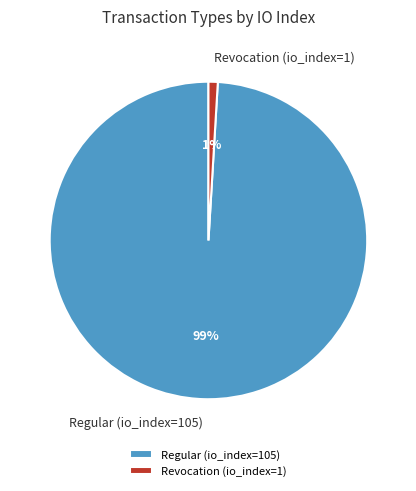

To the nearest percent, what percentage of the pie is Revocation (io_index=1)?

1%